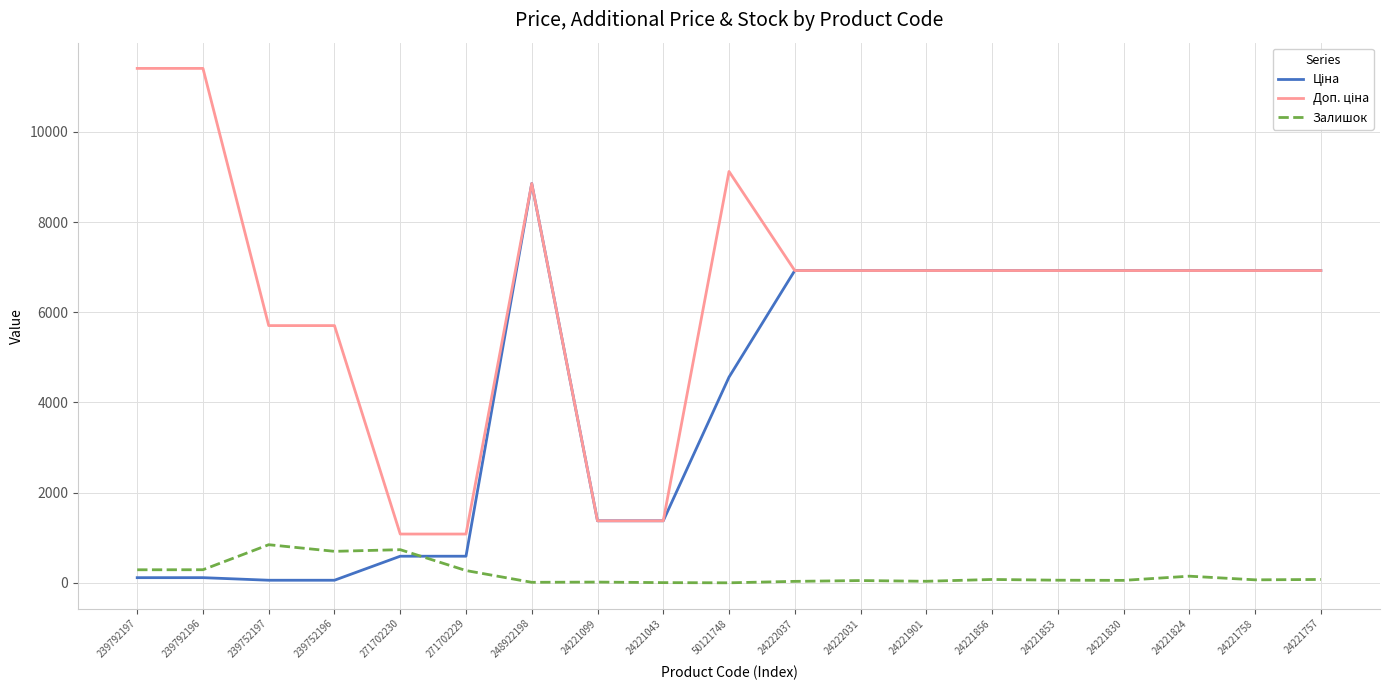

At which category is the sum across all series the highest?

248922198